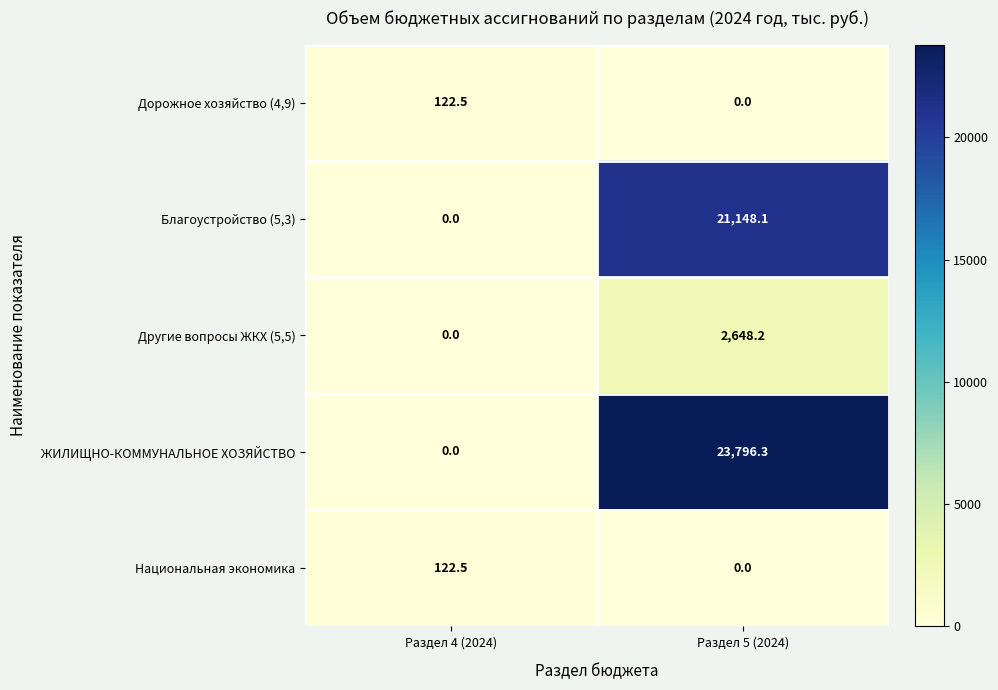

Reading left to right, transcribe all the data shown in this chart.

Дорожное хозяйство (4,9): Раздел 4 (2024)=122.5	Раздел 5 (2024)=0.0
Благоустройство (5,3): Раздел 4 (2024)=0.0	Раздел 5 (2024)=21148.1
Другие вопросы ЖКХ (5,5): Раздел 4 (2024)=0.0	Раздел 5 (2024)=2648.2
ЖИЛИЩНО-КОММУНАЛЬНОЕ ХОЗЯЙСТВО: Раздел 4 (2024)=0.0	Раздел 5 (2024)=23796.3
Национальная экономика: Раздел 4 (2024)=122.5	Раздел 5 (2024)=0.0